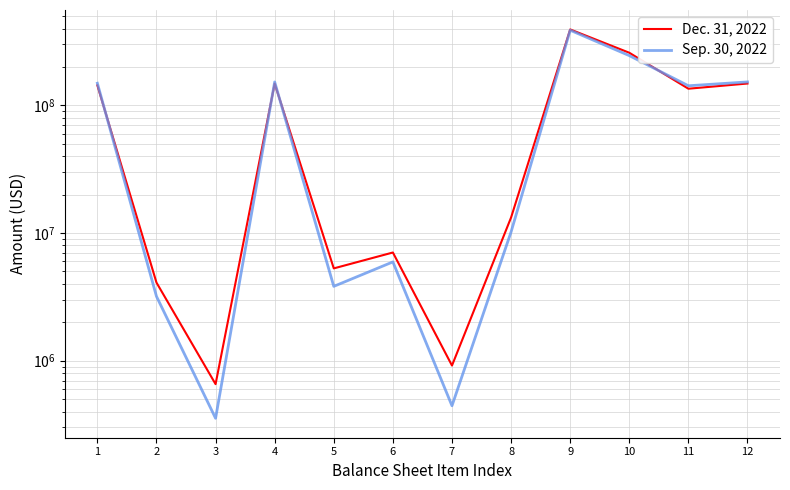

How many interior local valleys does the Sep. 30, 2022 series have?

4